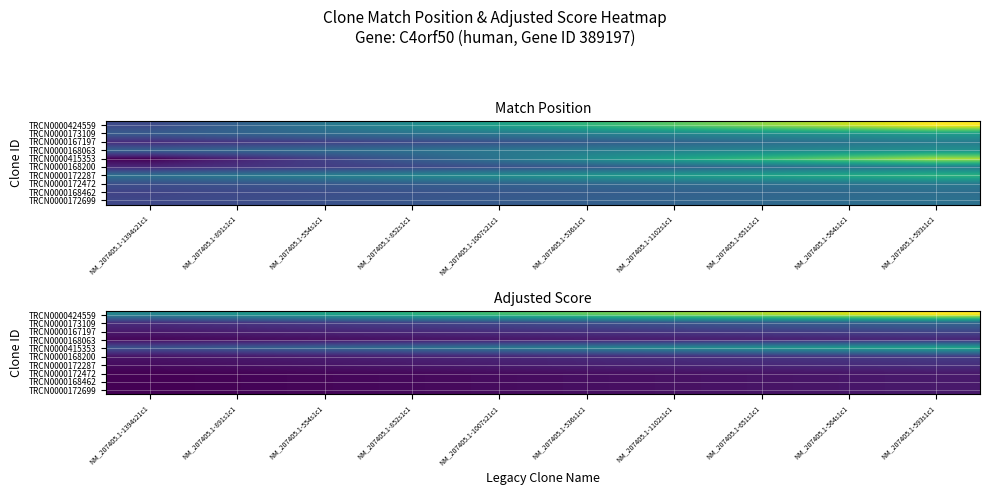

At which category is the sum across all series the highest?

NM_207405.1-593s1c1